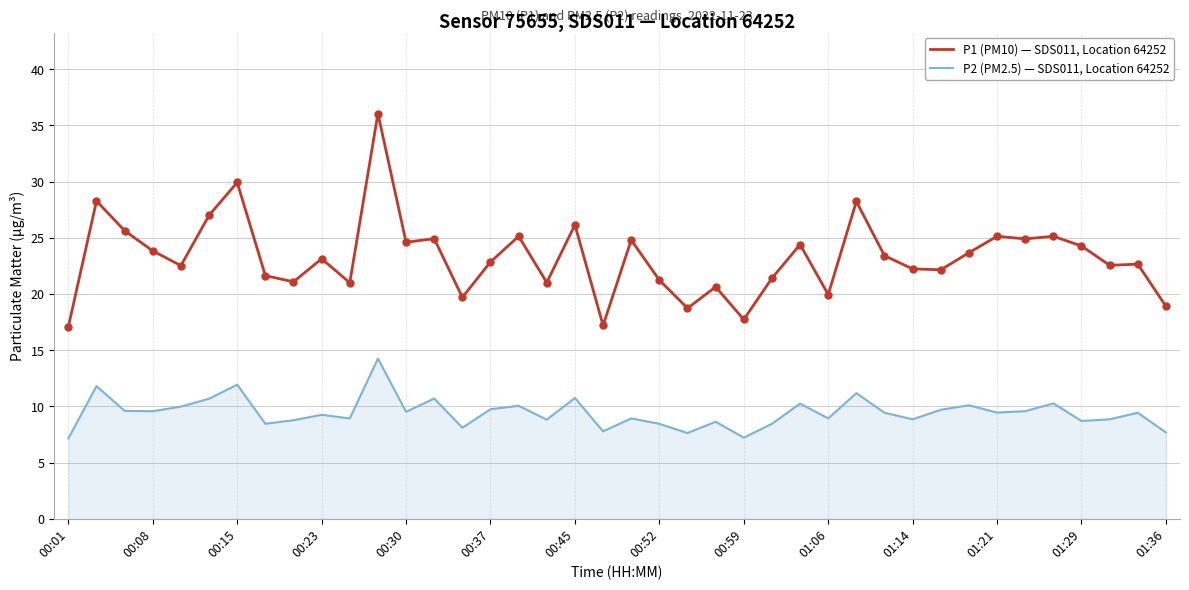

List the series in order of their peak value, lowest first.

P2 (PM2.5) — SDS011, Location 64252, P1 (PM10) — SDS011, Location 64252